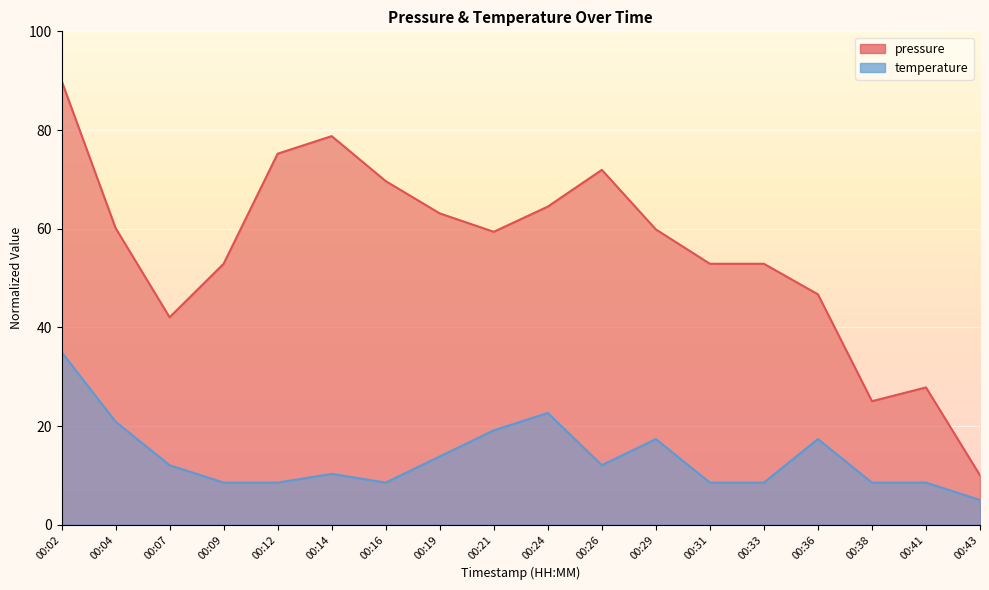

What is the value of the temperature point at the 6th from the left?

10.3